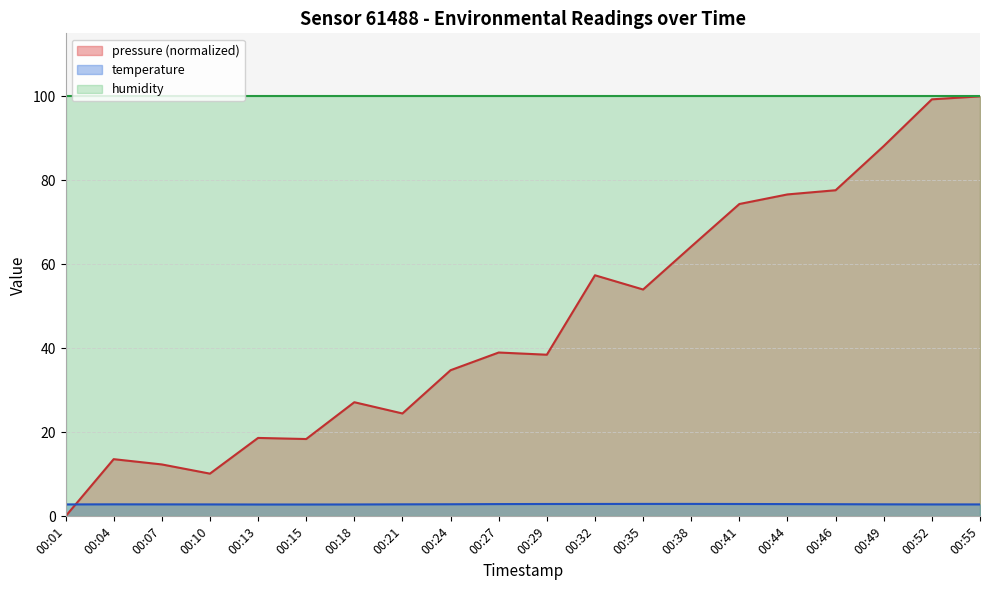

Is it true that temperature equals 4.2 at 00:10?

False